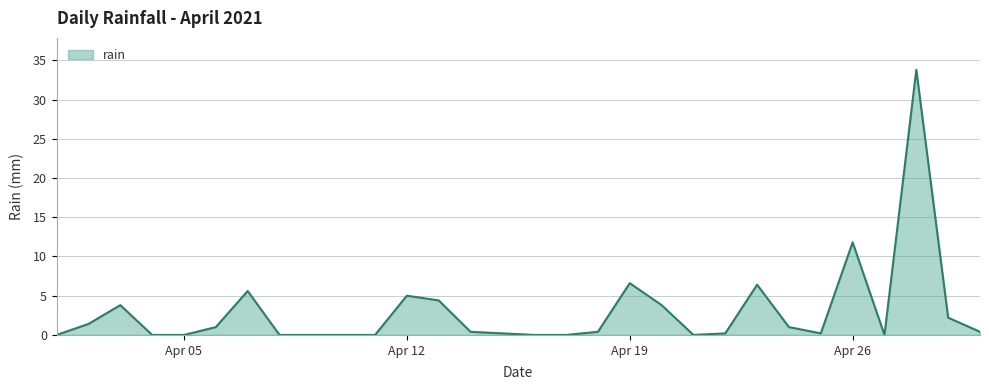

What is the difference between the maximum and minimum values?

33.8